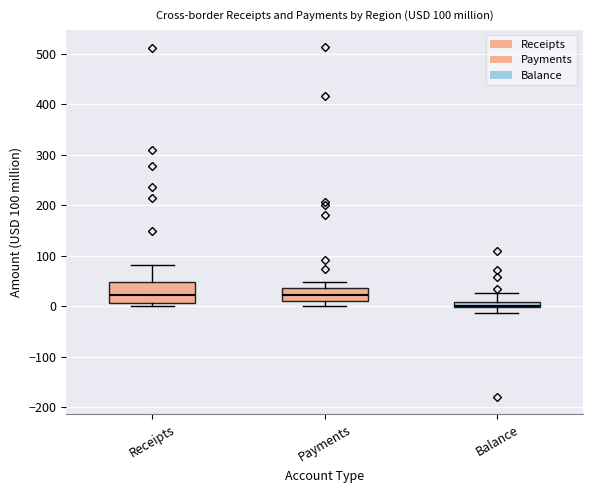

Which box is the tallest, from its lower edge to its upper edge?

Receipts